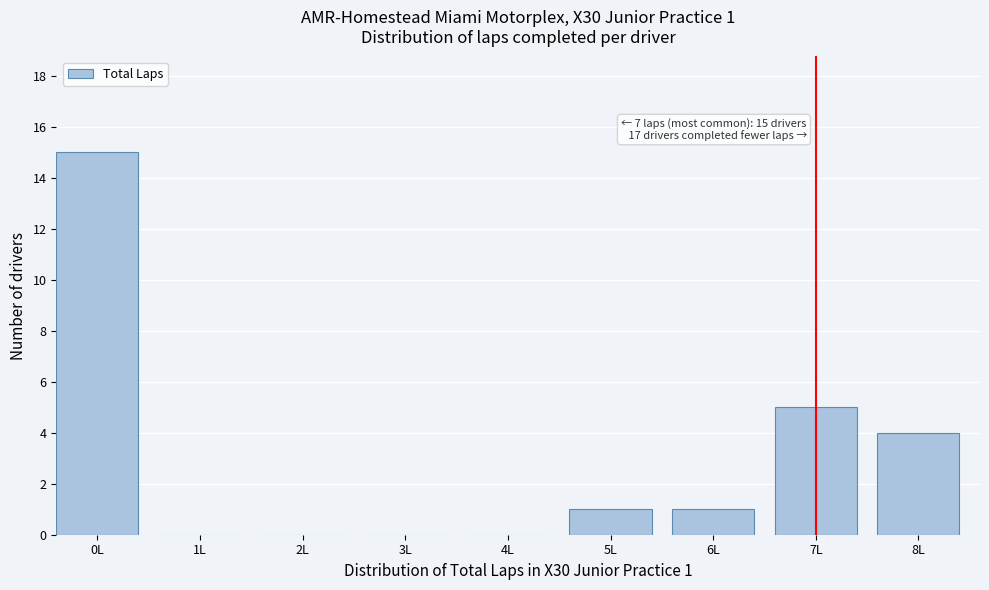

Reading left to right, list all the values displayed in this chart.

0L=15	1L=0	2L=0	3L=0	4L=0	5L=1	6L=1	7L=5	8L=4